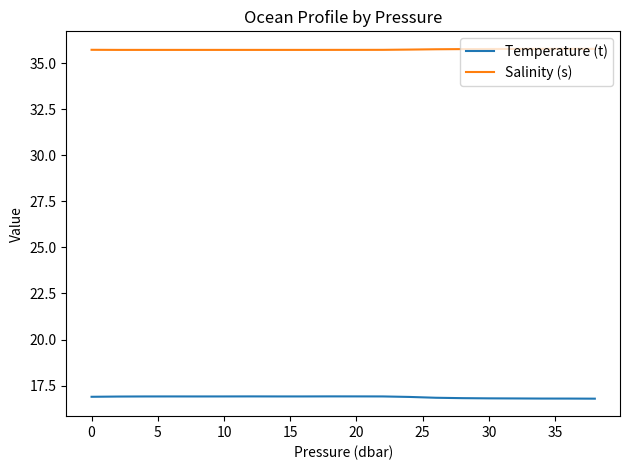

List the series in order of their overall mean, highest first.

Salinity (s), Temperature (t)